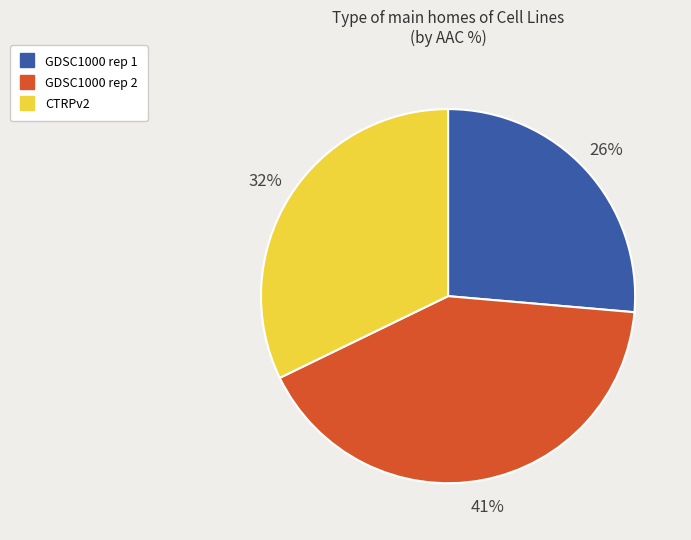

Count the number of slices in the pie.

3